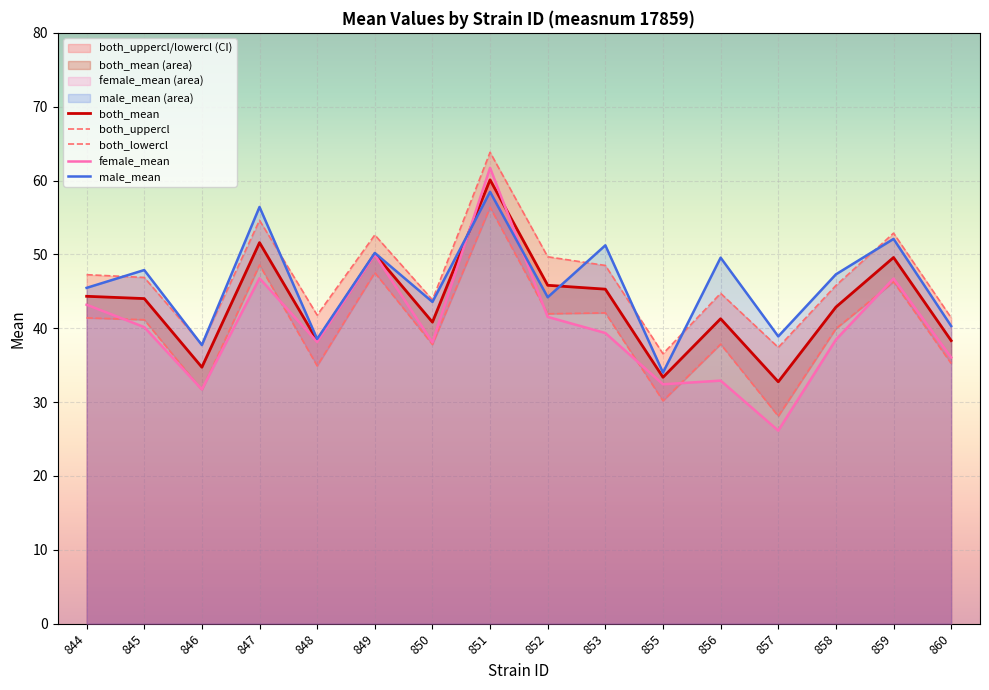

How many values in the both_lowercl series exceed 41?

8